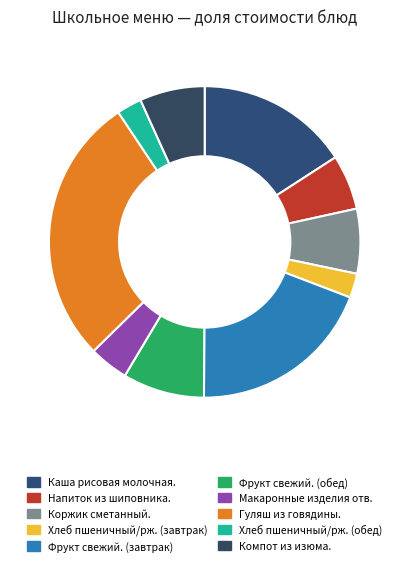

How many segments does this pie chart have?

10